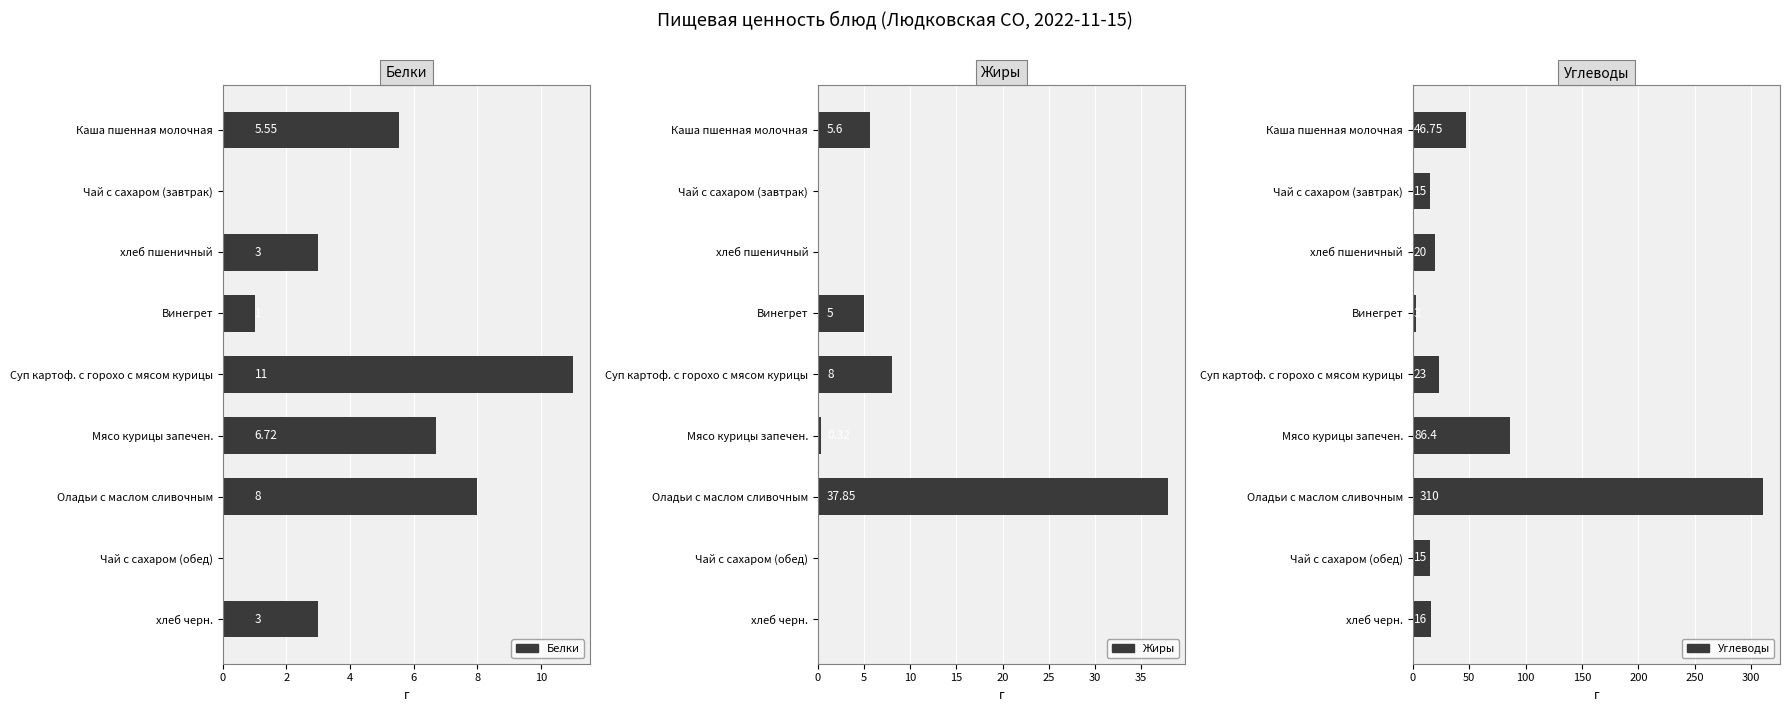

How many bars are there in total?

27